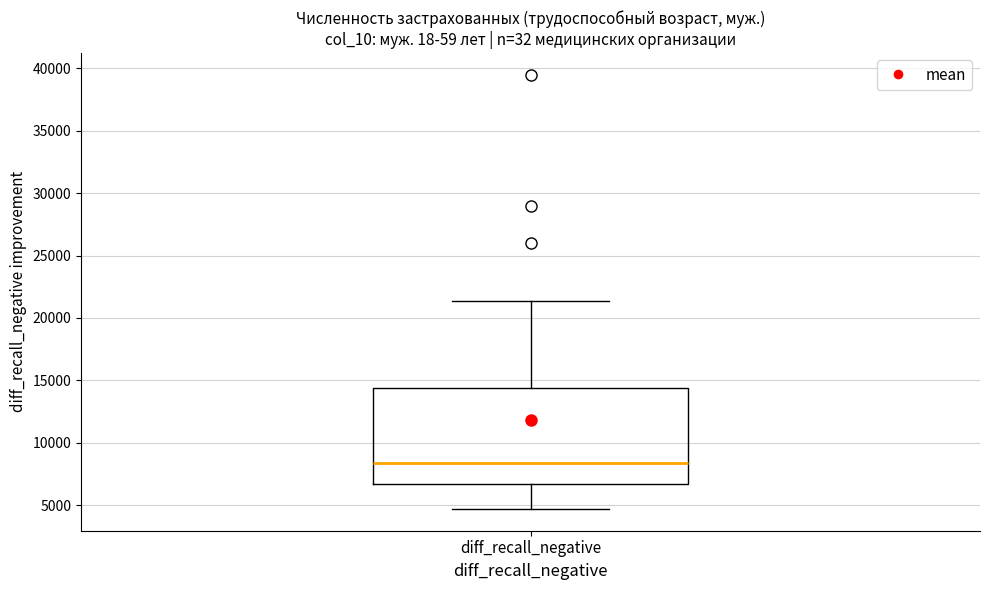

Read this box plot against the y-axis: the position of the median line, the range covered by the box, and the ends of both whiskers. The values are not printed on the chart, so give them approximately, as read against the axis.

median 8500, box 6500 to 14500, whiskers 4500 to 21500